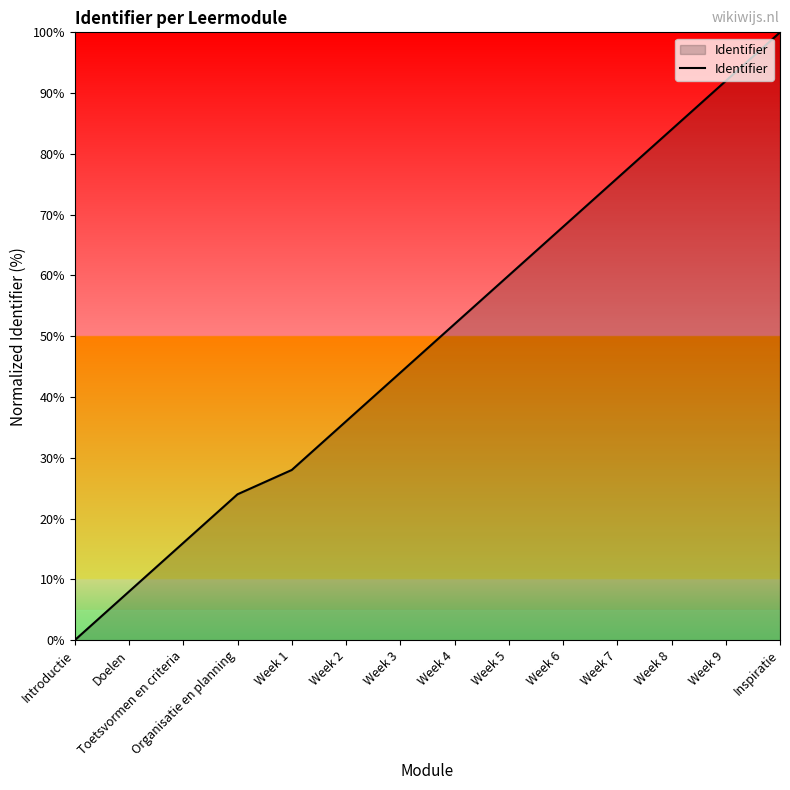

What position from the right is Week 7?

4